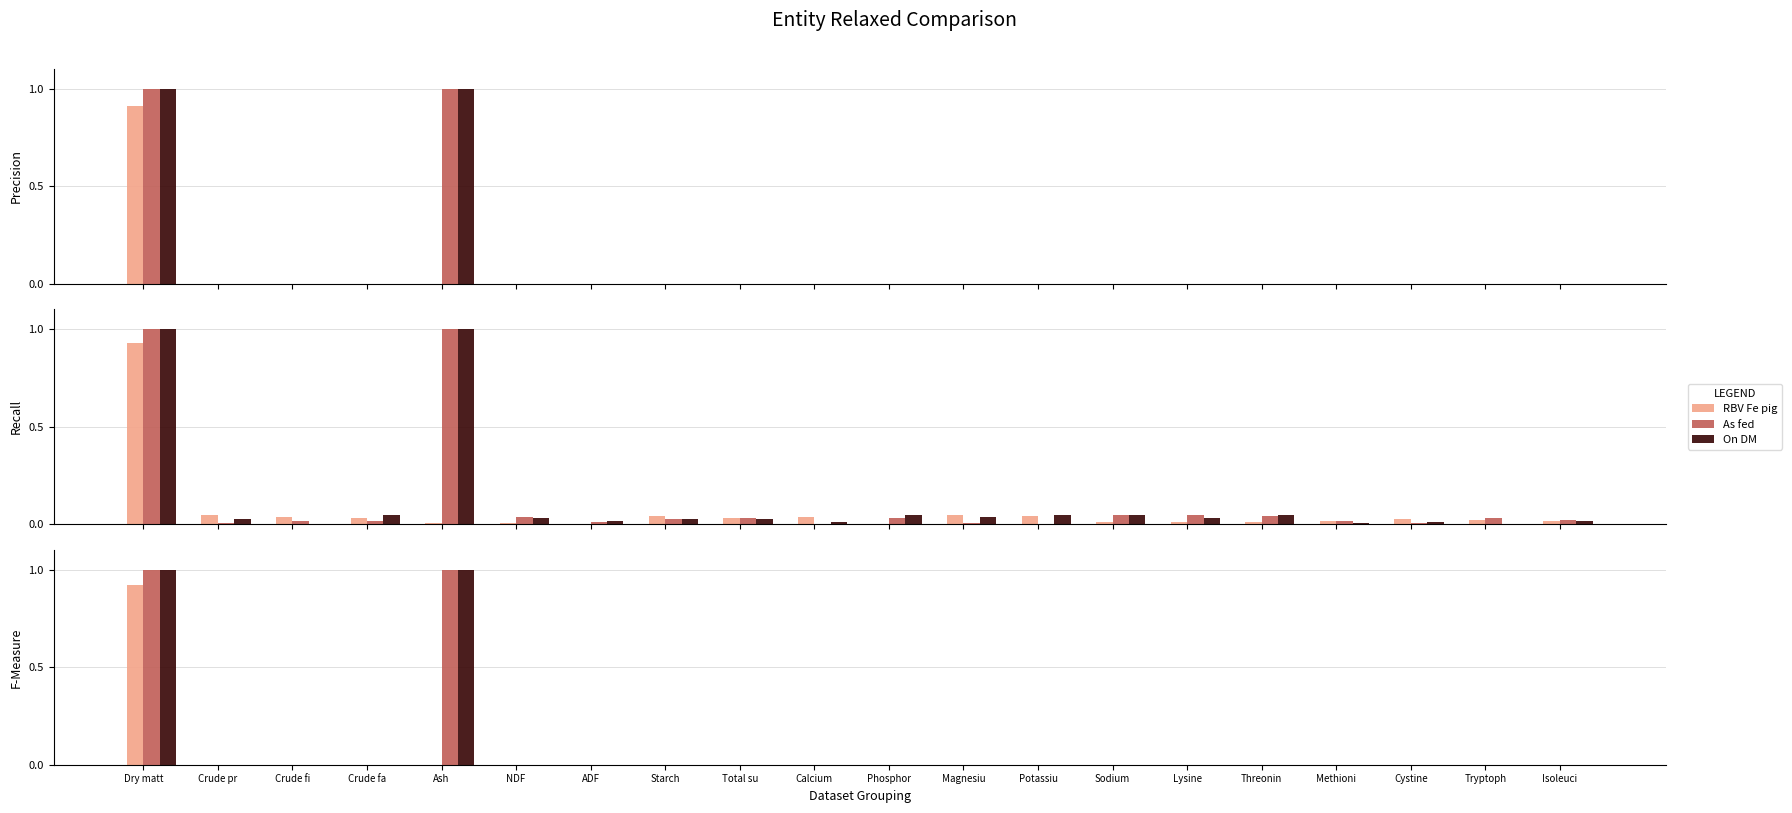

Which series changed the most between Potassiu and Sodium?

RBV Fe pig